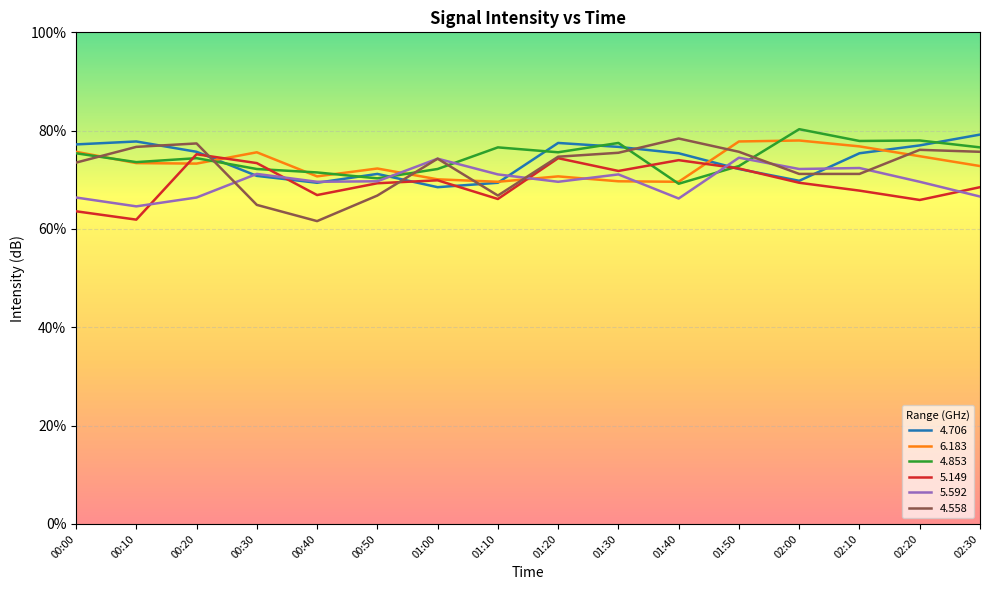

The value of 5.592 at 01:00 is 74.3. True or false?

True